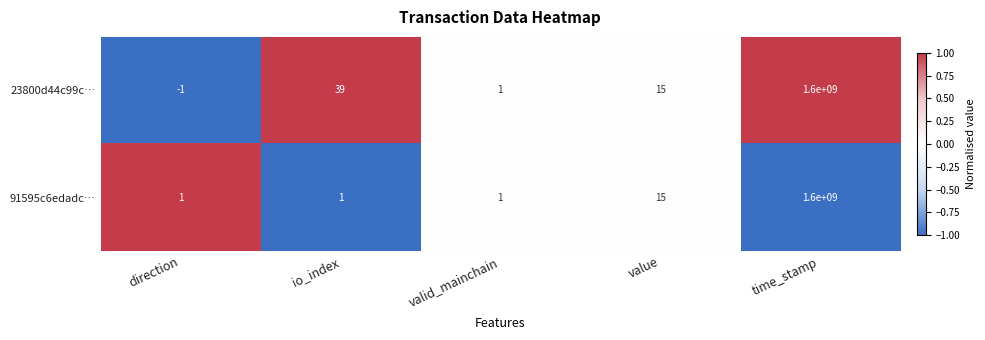

Which series has the largest total across all categories?

23800d44c99c…